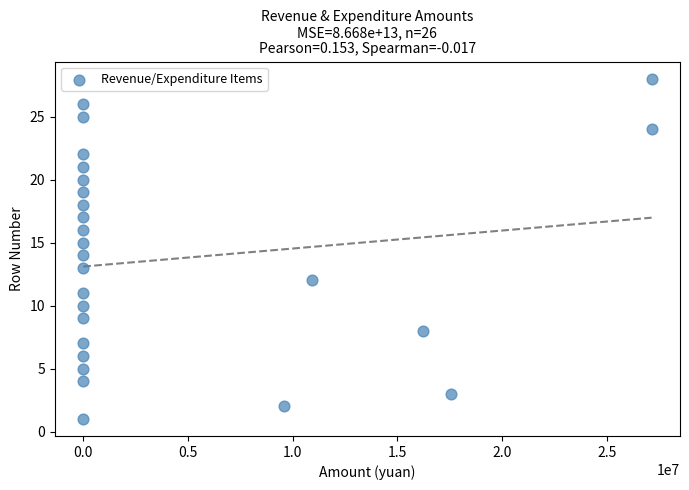

What is the range of Y values (max minus min)?

27